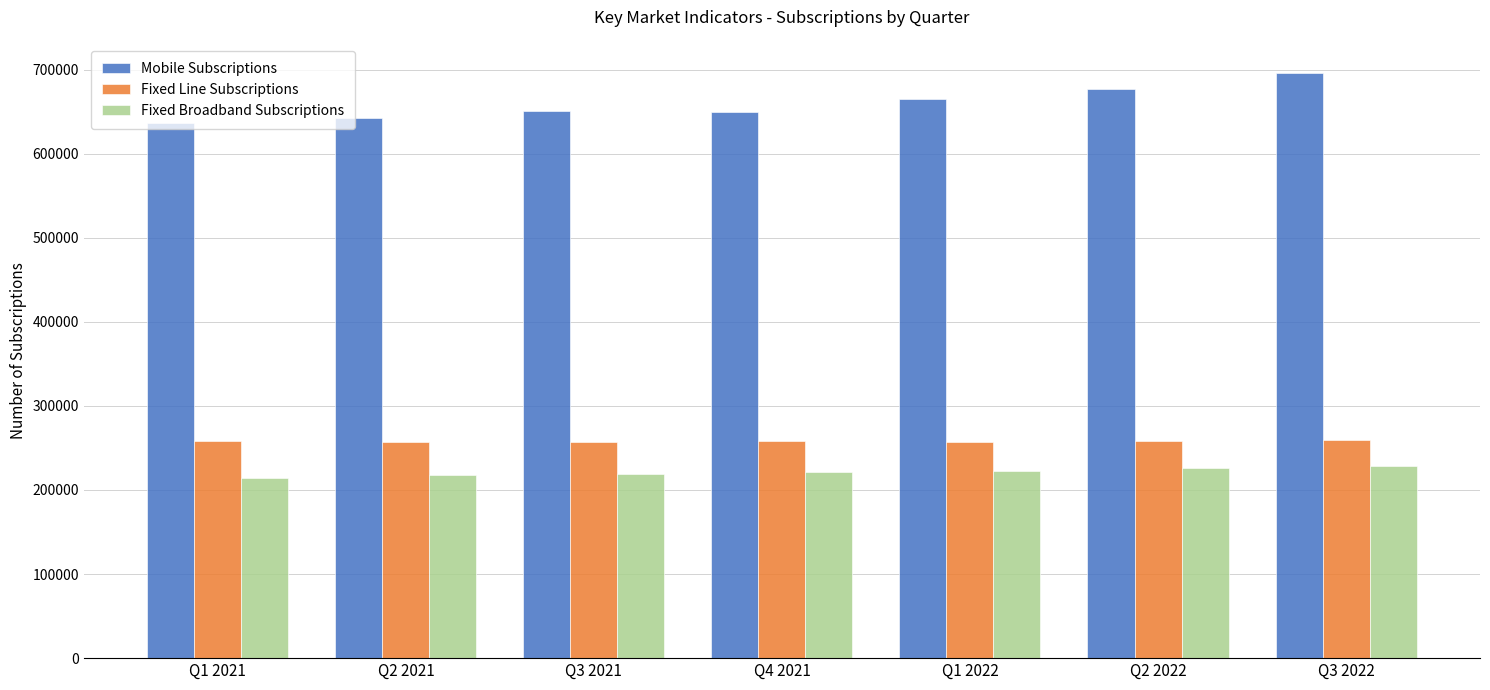

The Fixed Broadband Subscriptions series shows 325485 at Q1 2022. True or false?

False